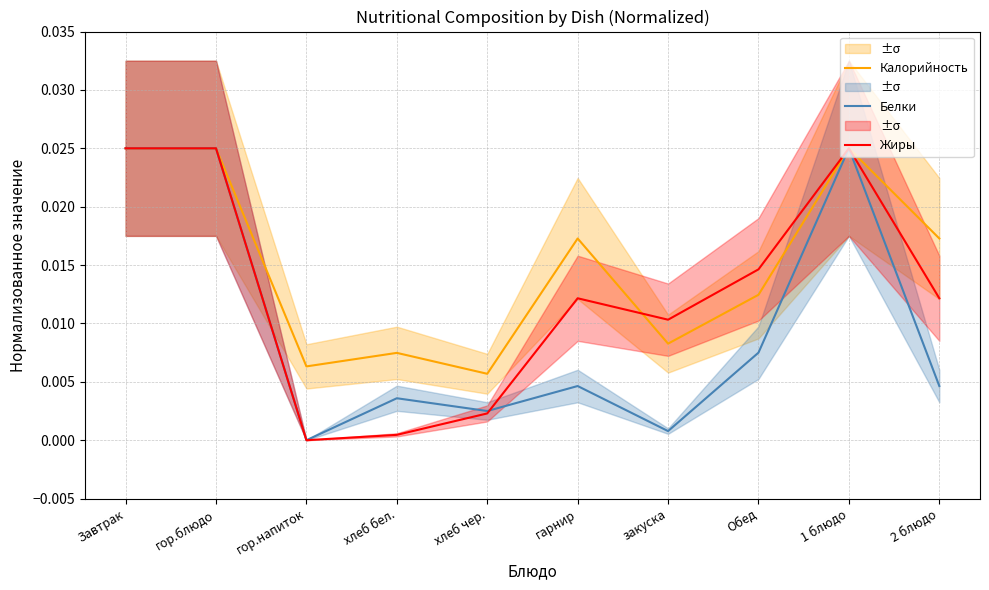

Which series changed the most between Завтрак and хлеб бел.?

Жиры